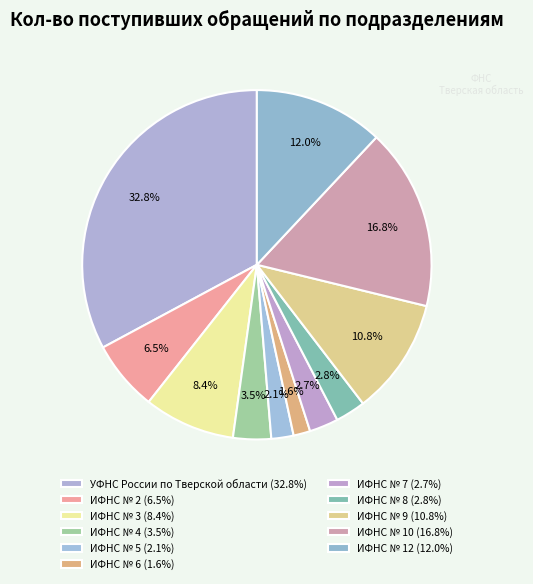

How many segments does this pie chart have?

11